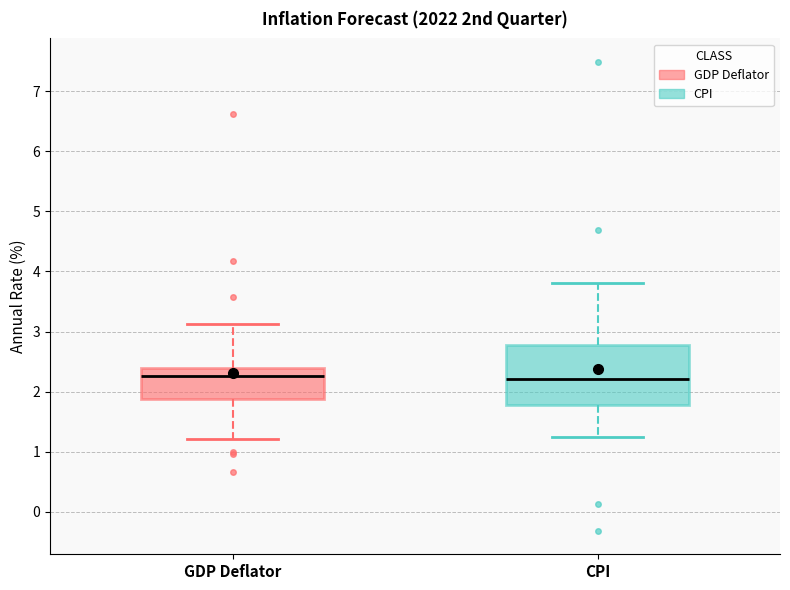

Reading left to right, read every box against the y-axis: the position of its median line, the range the box covers, and the ends of its whiskers. The values are not printed on the chart, so give them approximately, as read against the axis.

GDP Deflator: median 2.3, box 1.9 to 2.4, whiskers 1.2 to 3.1
CPI: median 2.2, box 1.8 to 2.8, whiskers 1.2 to 3.8